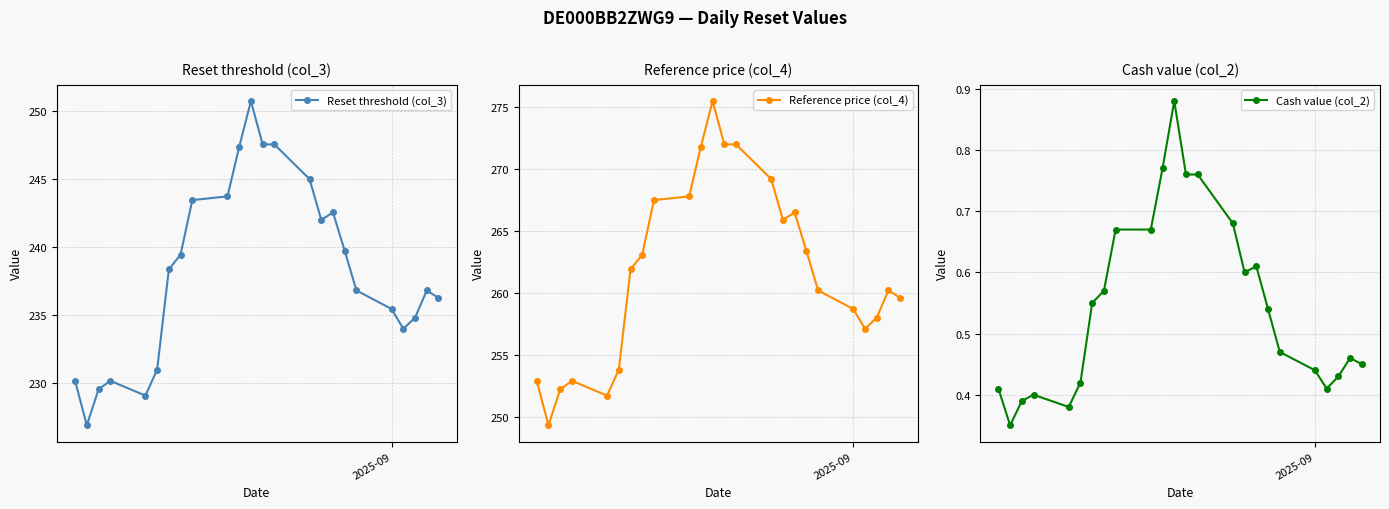

What is the value of the Reset threshold (col_3) point at the 6th from the left?

231.0